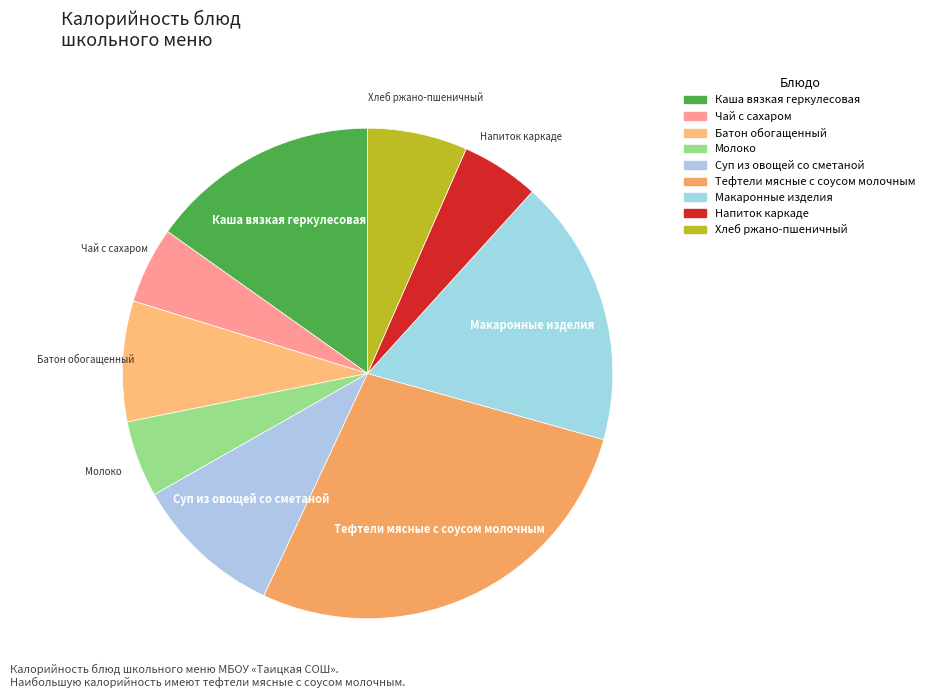

How many segments does this pie chart have?

9